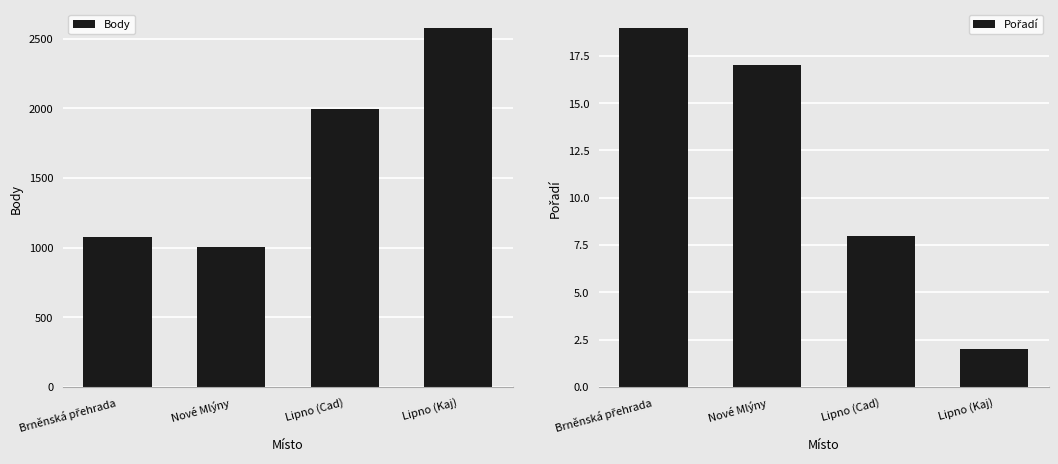

At how many categories does at least one series exceed 1814?

2